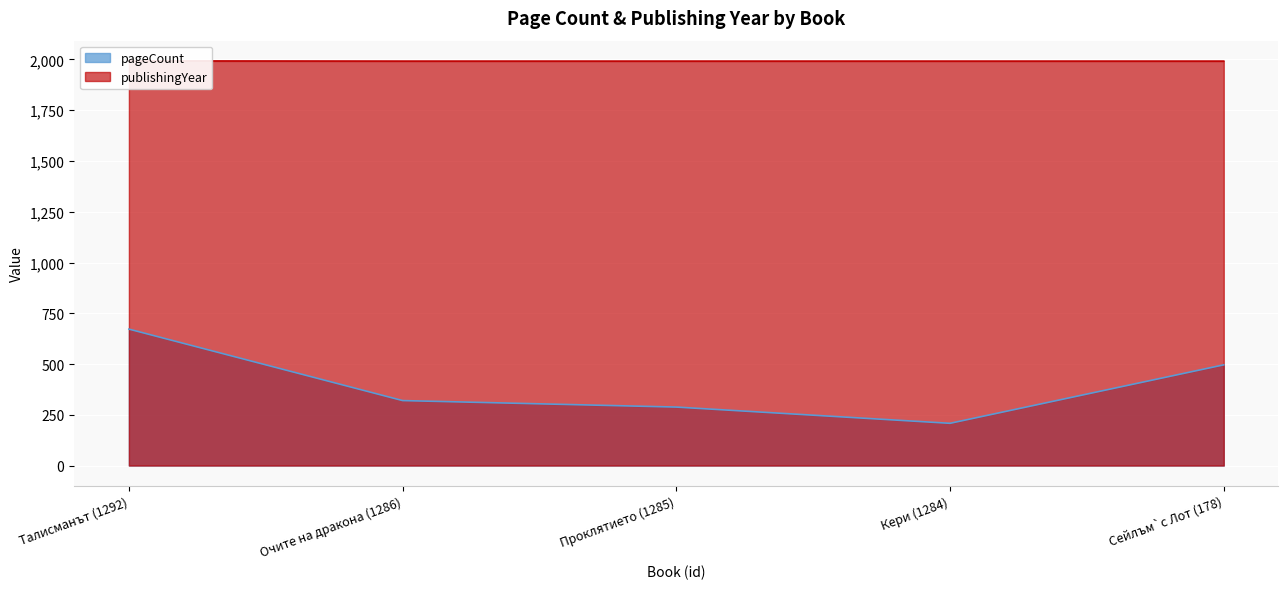

At how many categories does at least one series exceed 1453?

5